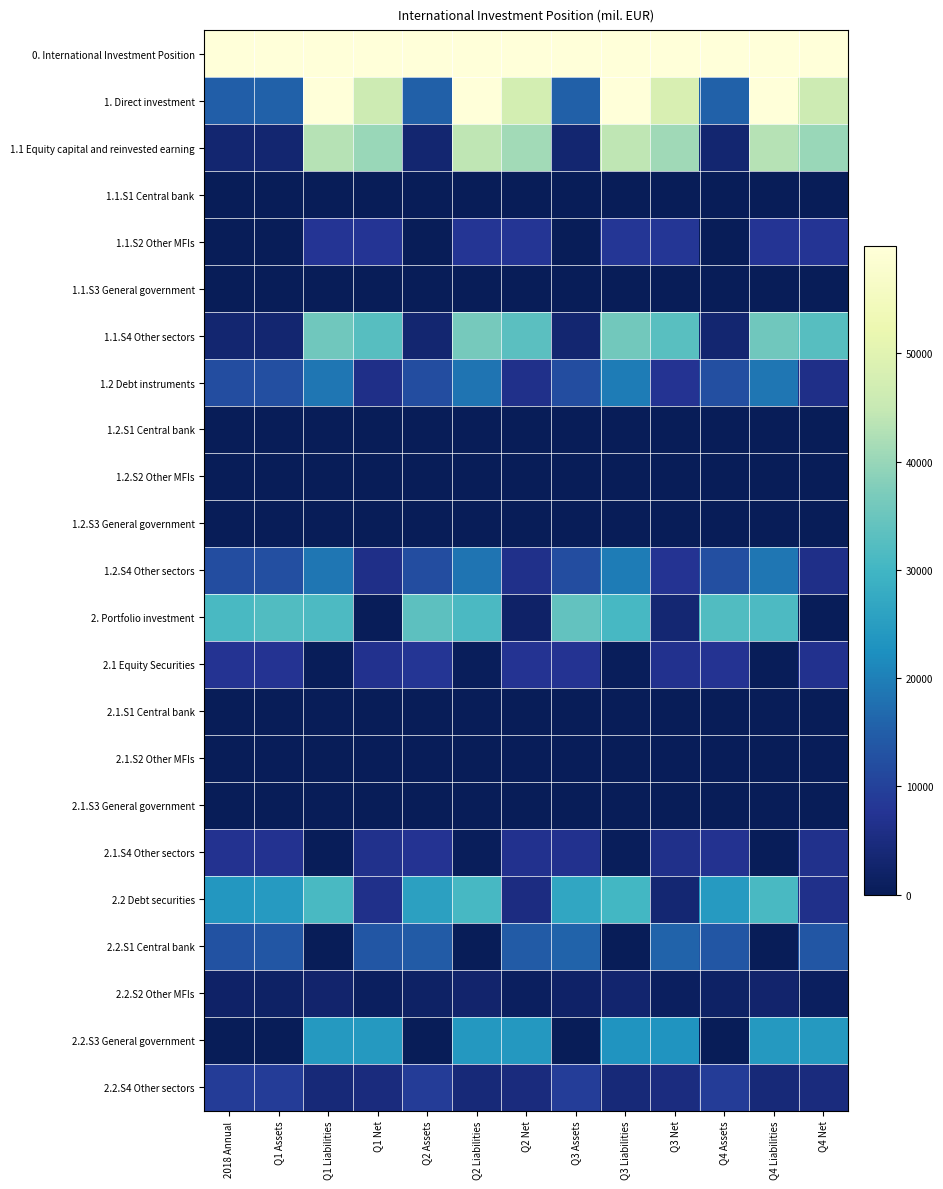

What is the total value across all series at Q3 Liabilities?

430831.7